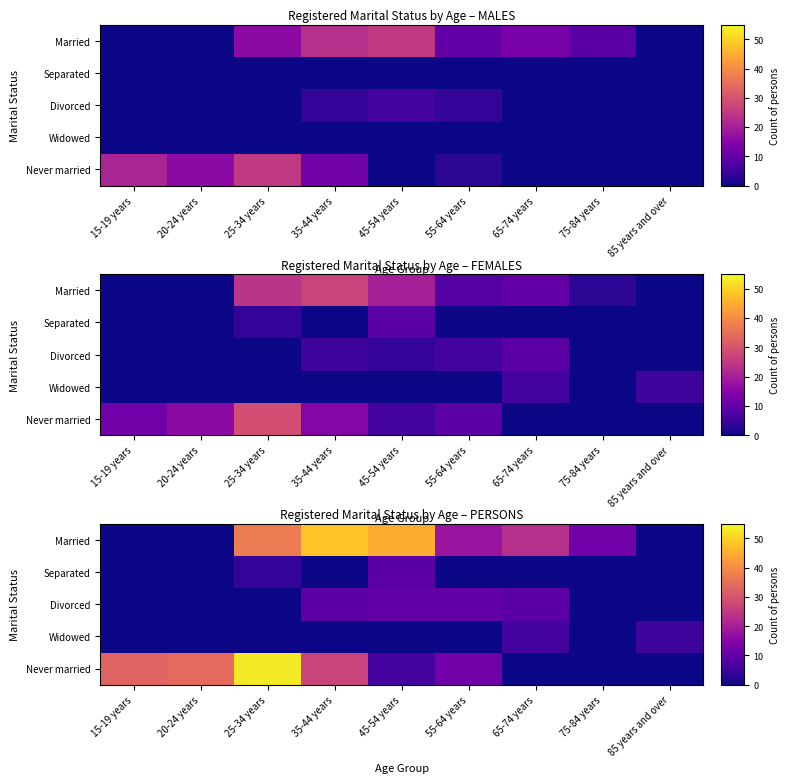

At which label is Divorced closest to 5?

35-44 years